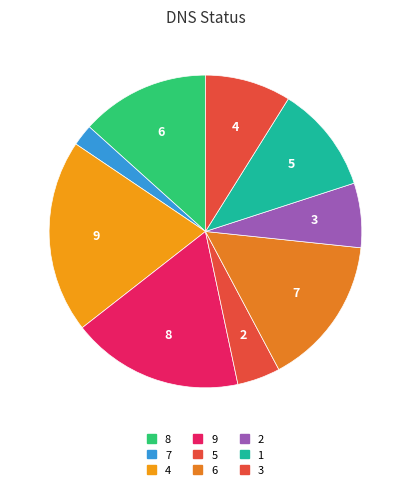

Between 8 and 2, which is larger?

8